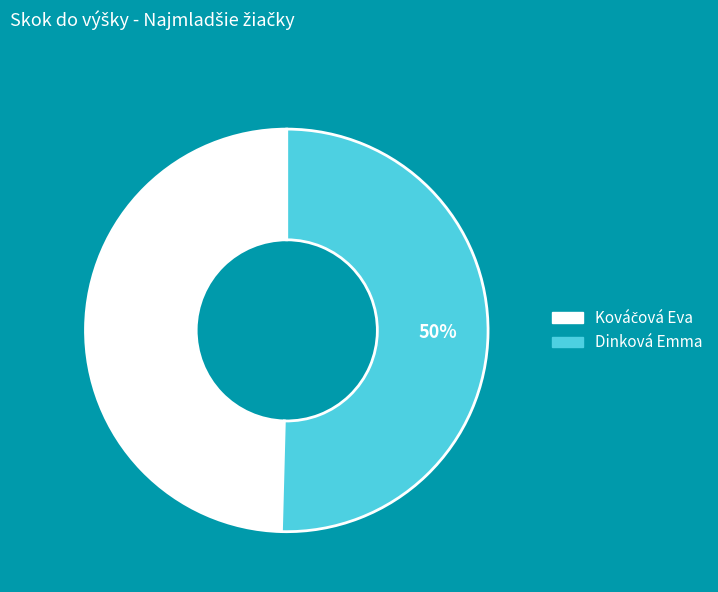

To the nearest percent, what percentage of the pie is Dinková Emma?

50%